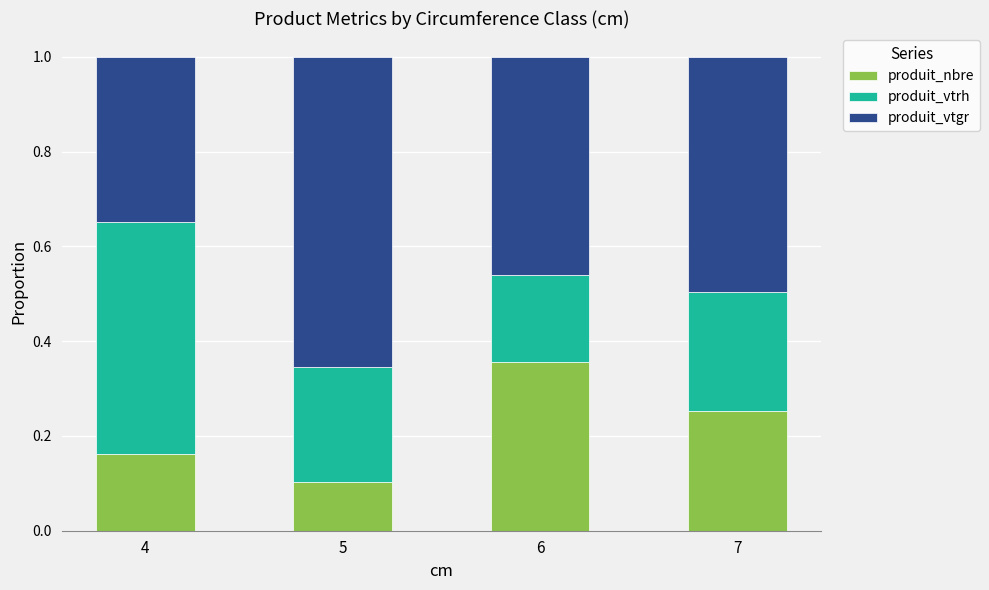

Which category has the lowest value in the produit_nbre series?

5